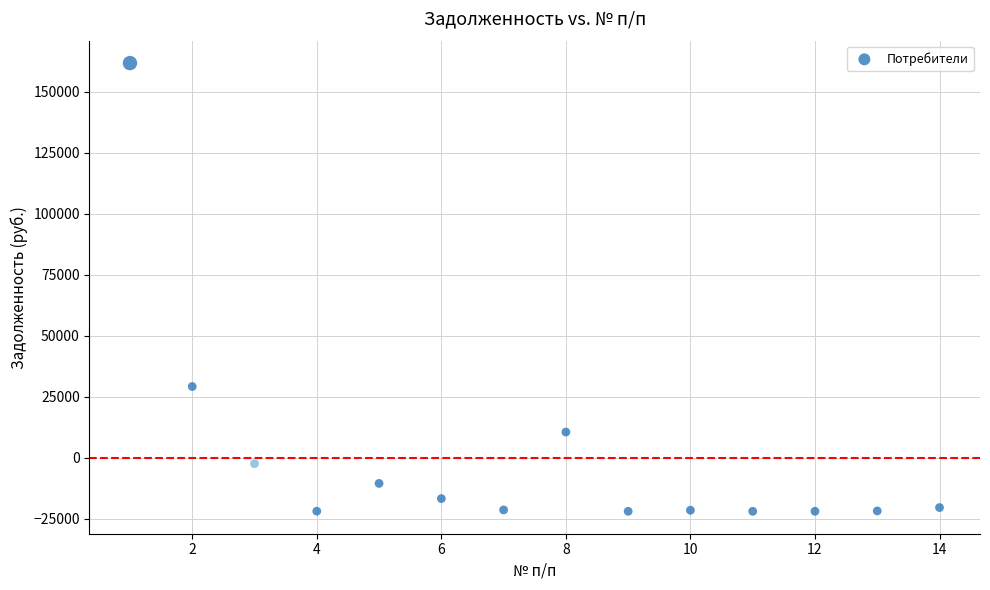

What Y value in the scatter plot is closest to 69938?

29255.2